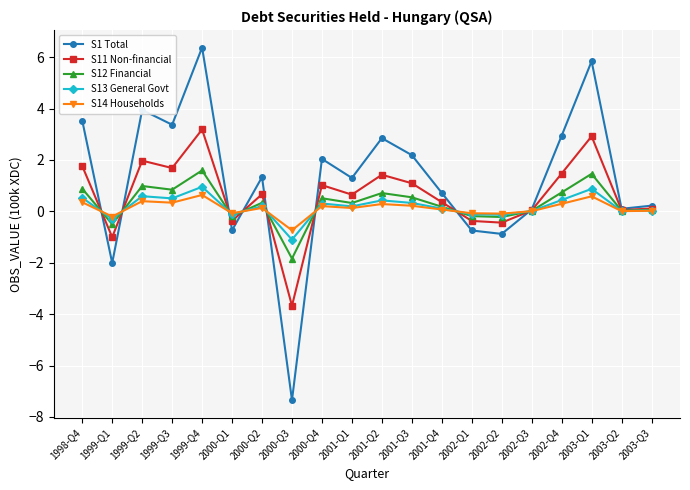

What is the spread (max minus min) of values at 2001-Q3?

2.0